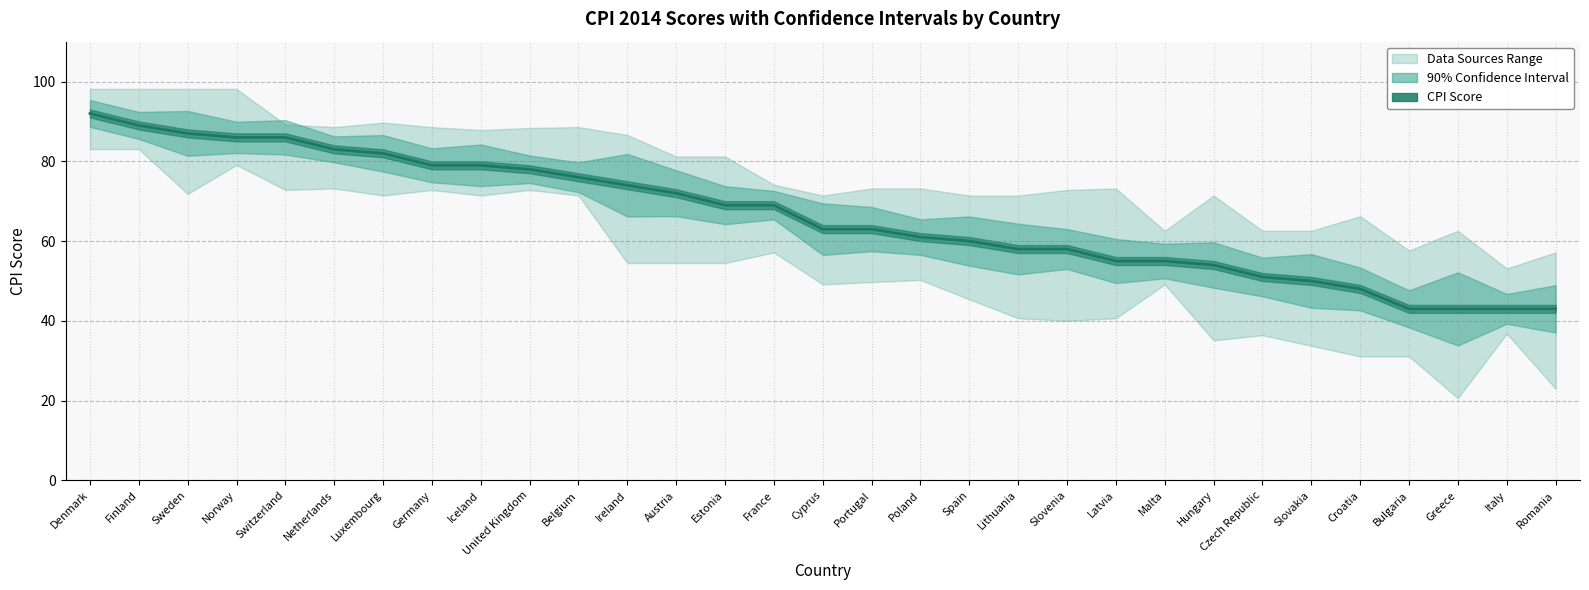

What is the sum of all values?

2049